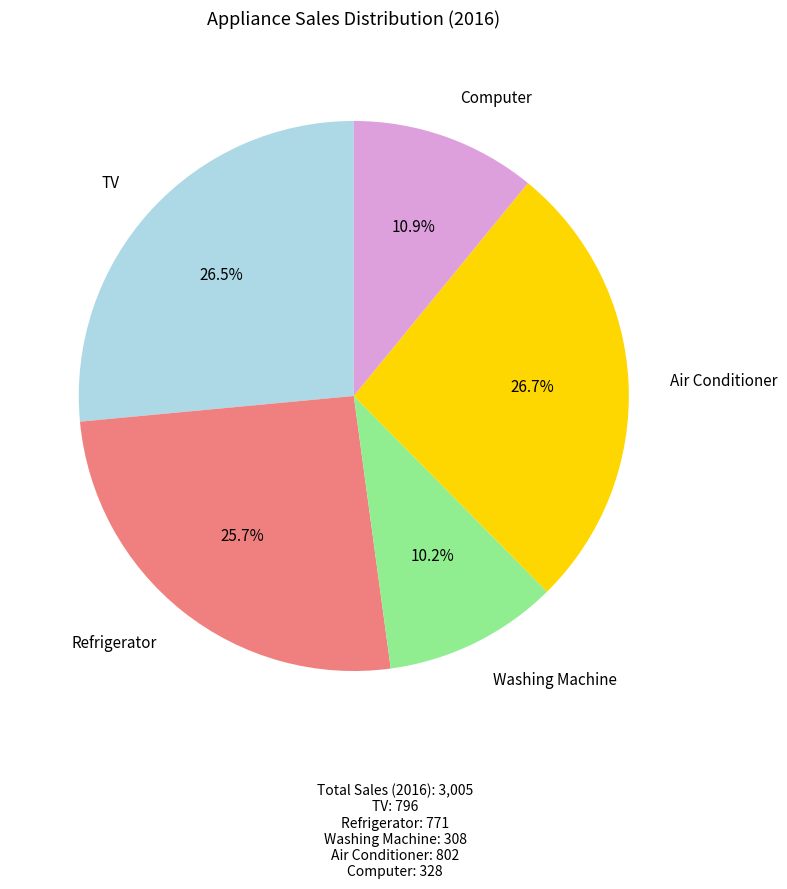

To the nearest percent, what is the difference between the largest and smallest slice percentages?

16%